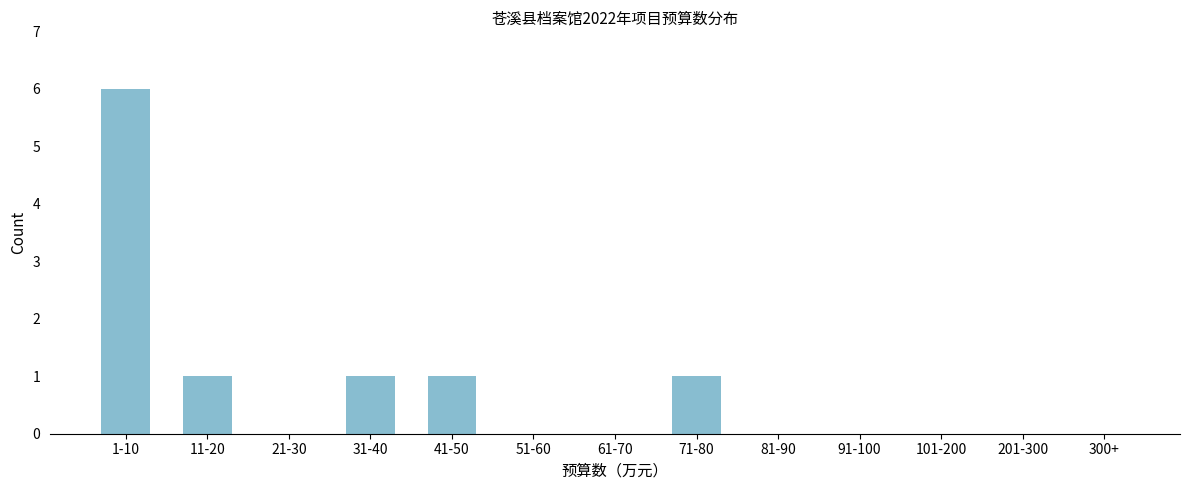

Reading left to right, transcribe all the data shown in this chart.

1-10=6	11-20=1	21-30=0	31-40=1	41-50=1	51-60=0	61-70=0	71-80=1	81-90=0	91-100=0	101-200=0	201-300=0	300+=0